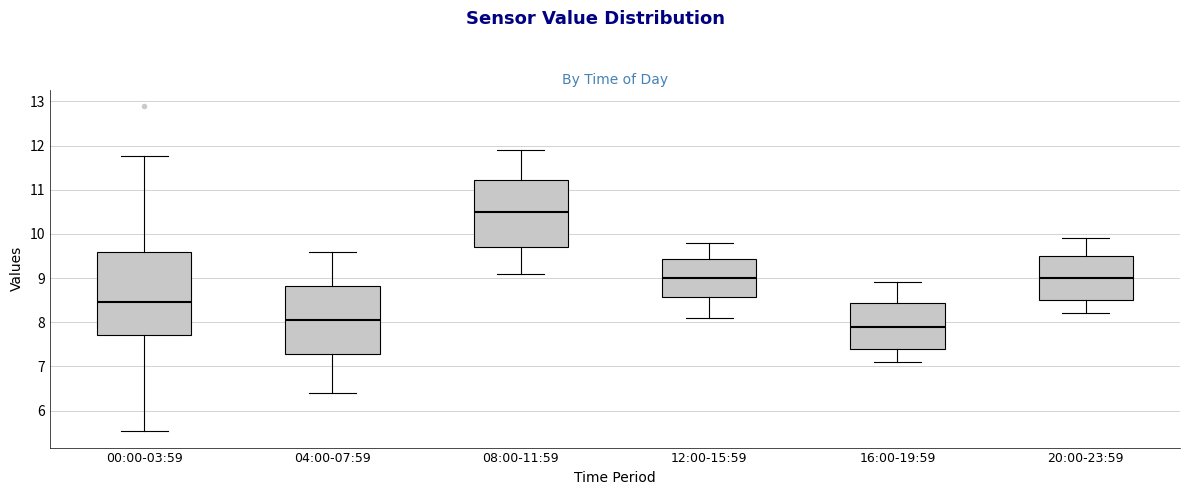

Reading left to right, read every box against the y-axis: the position of its median line, the range the box covers, and the ends of its whiskers. The values are not printed on the chart, so give them approximately, as read against the axis.

00:00-03:59: median 8.5, box 7.7 to 9.6, whiskers 5.5 to 11.8
04:00-07:59: median 8.1, box 7.3 to 8.8, whiskers 6.4 to 9.6
08:00-11:59: median 10.5, box 9.7 to 11.2, whiskers 9.1 to 11.9
12:00-15:59: median 9.0, box 8.6 to 9.4, whiskers 8.1 to 9.8
16:00-19:59: median 7.9, box 7.4 to 8.4, whiskers 7.1 to 8.9
20:00-23:59: median 9.0, box 8.5 to 9.5, whiskers 8.2 to 9.9